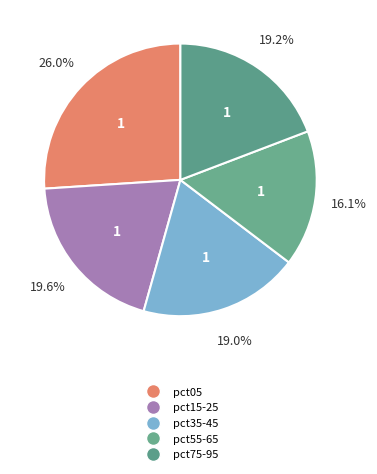

Does any single category account for the majority?

No